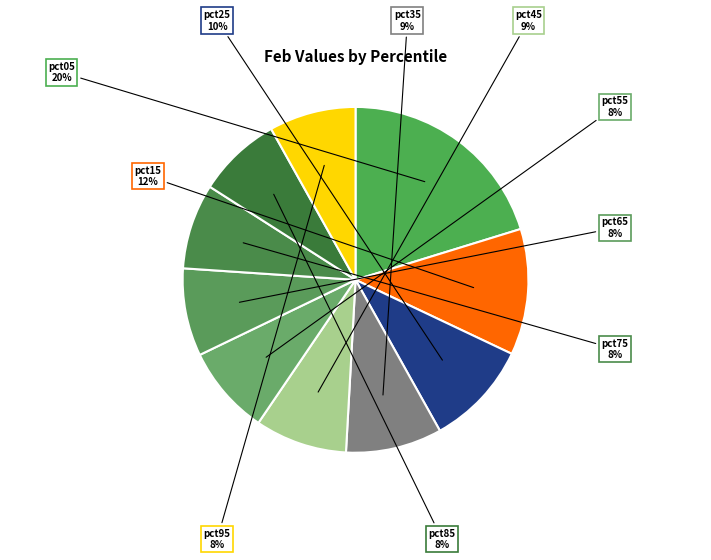

How many slices are in this pie chart?

10